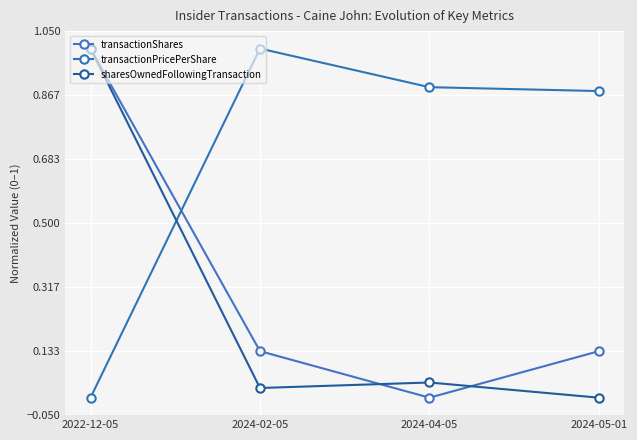

How many lines are shown in the chart?

3